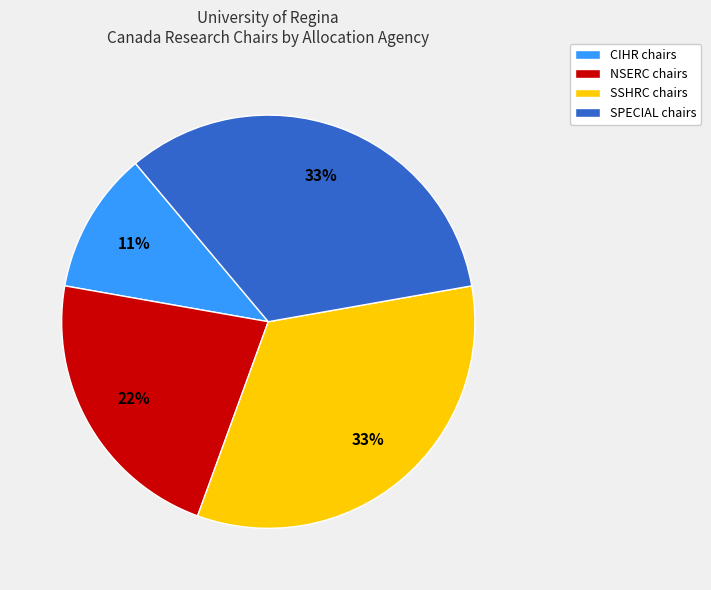

To the nearest percent, what portion does CIHR chairs represent?

11%